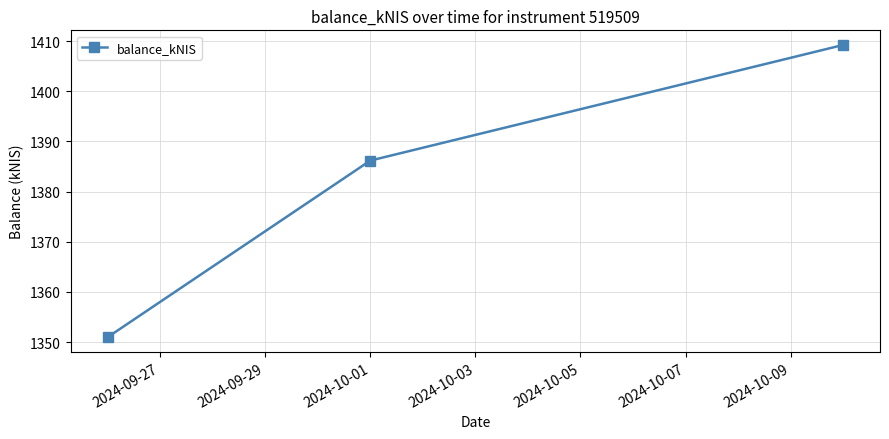

What is the minimum value shown in the chart?

1351.0